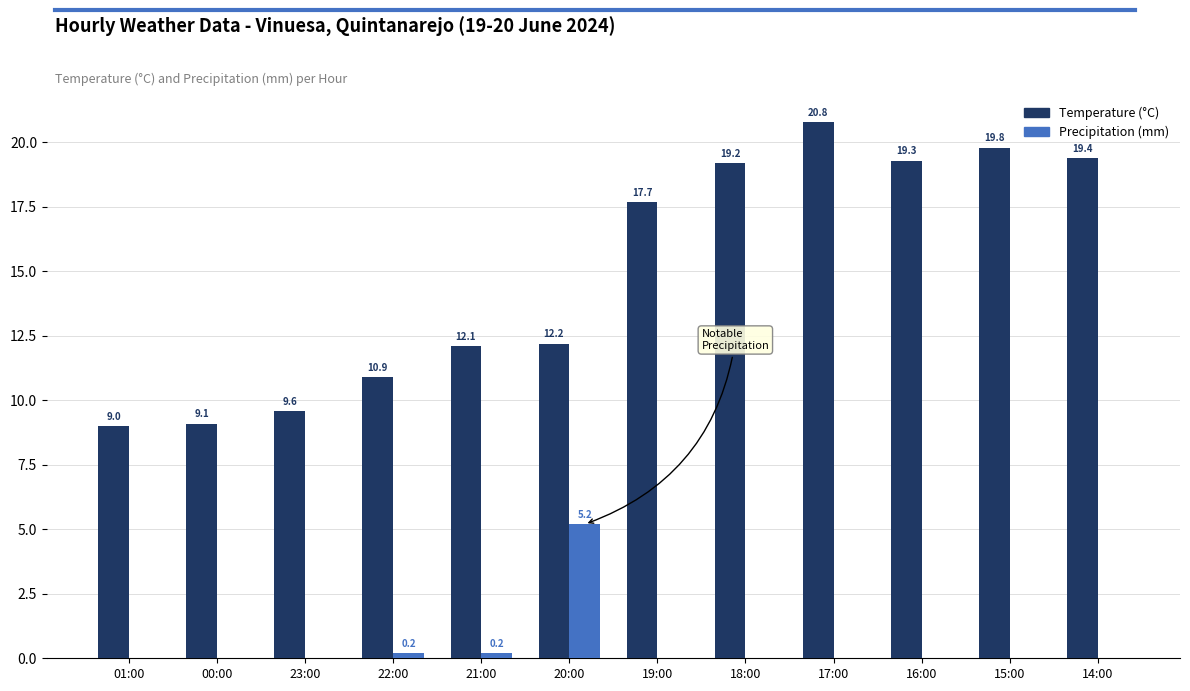

Which category has the highest value in the Precipitation (mm) series?

20:00